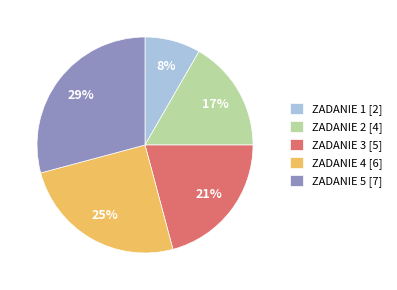

What is the largest slice in the pie chart?

ZADANIE 5